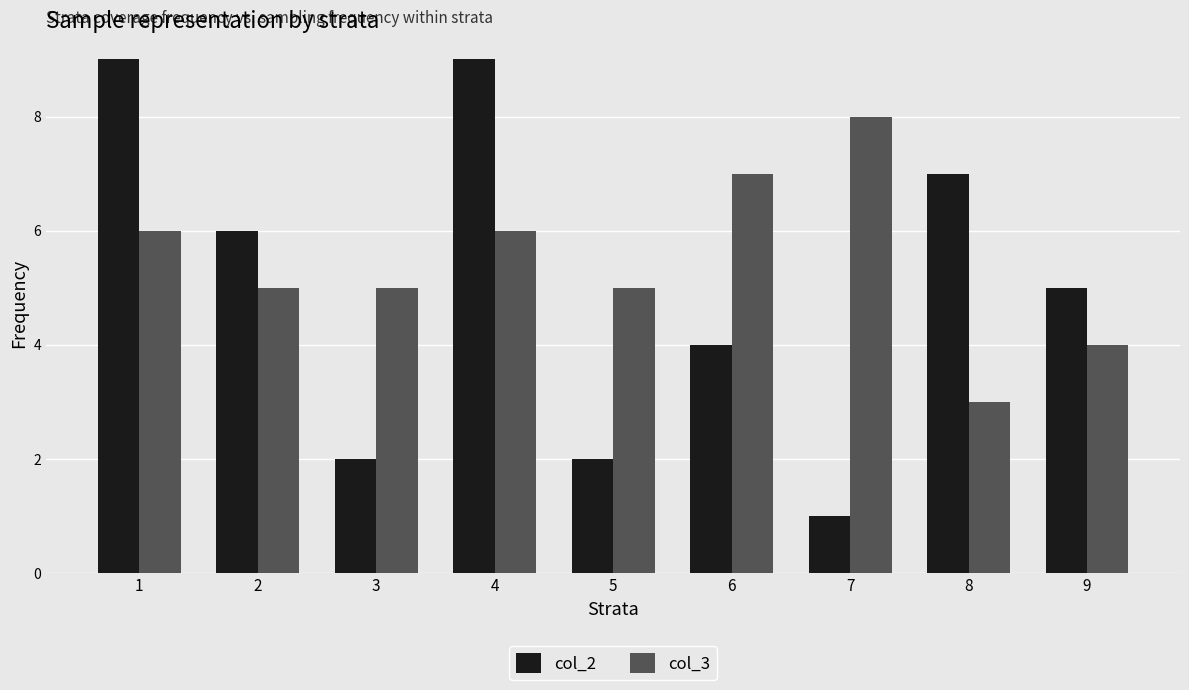

What is the difference between the col_2 values at 6 and 4?

5